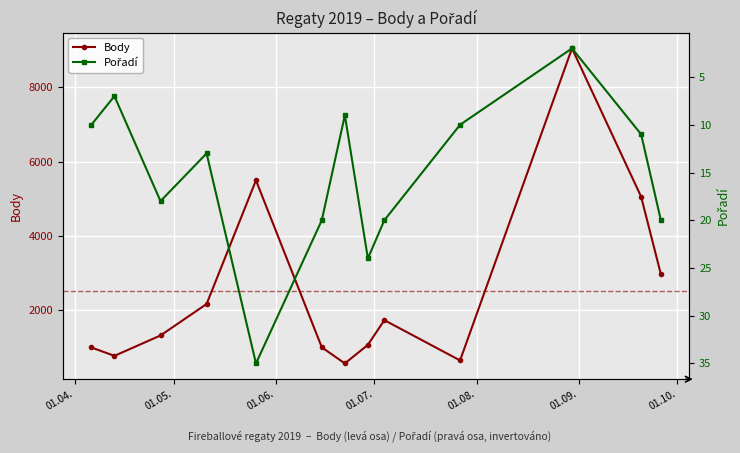

What is the value of the Body point at the 7th from the left?

564